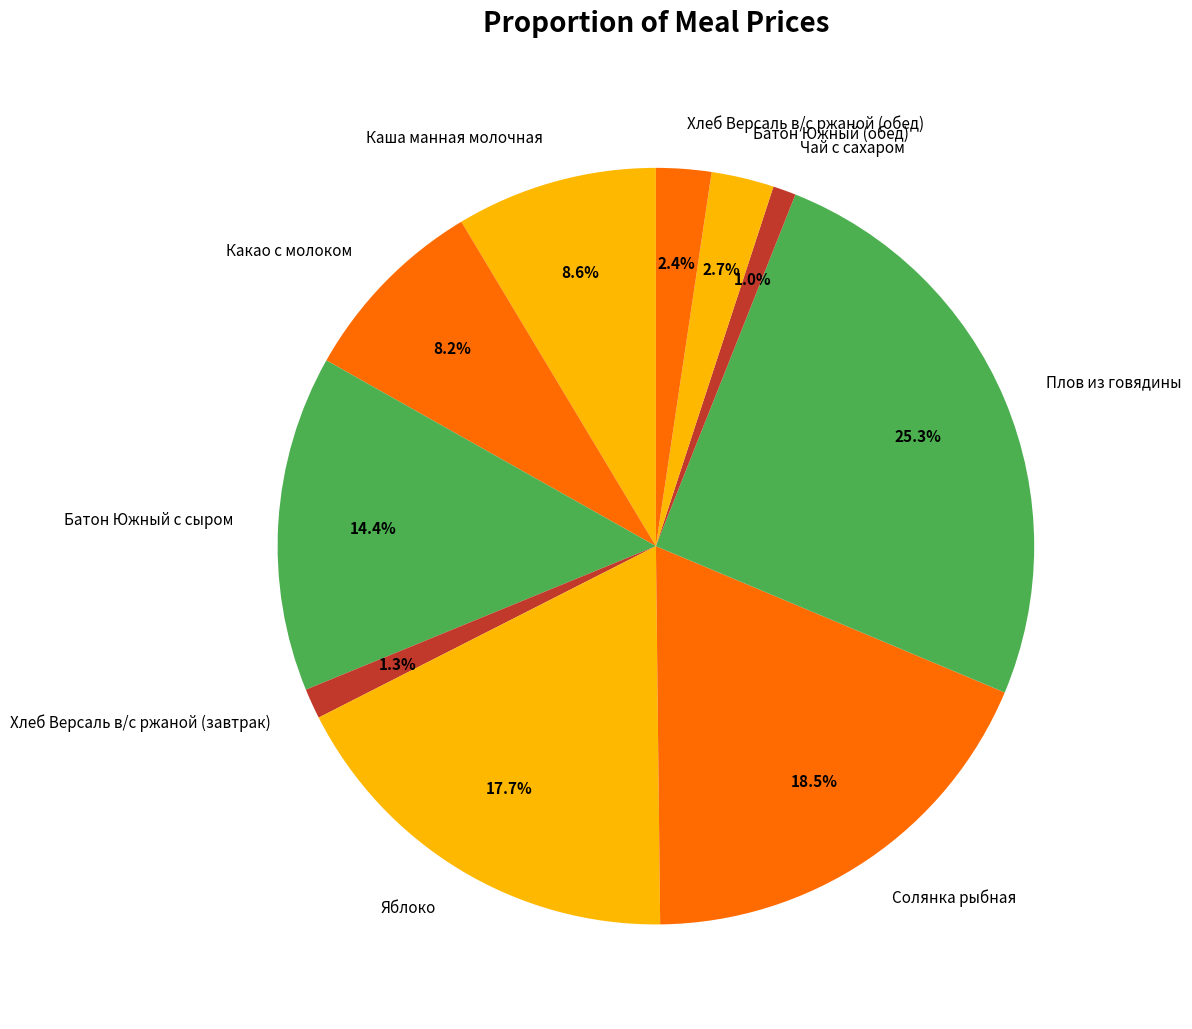

How many segments does this pie chart have?

10